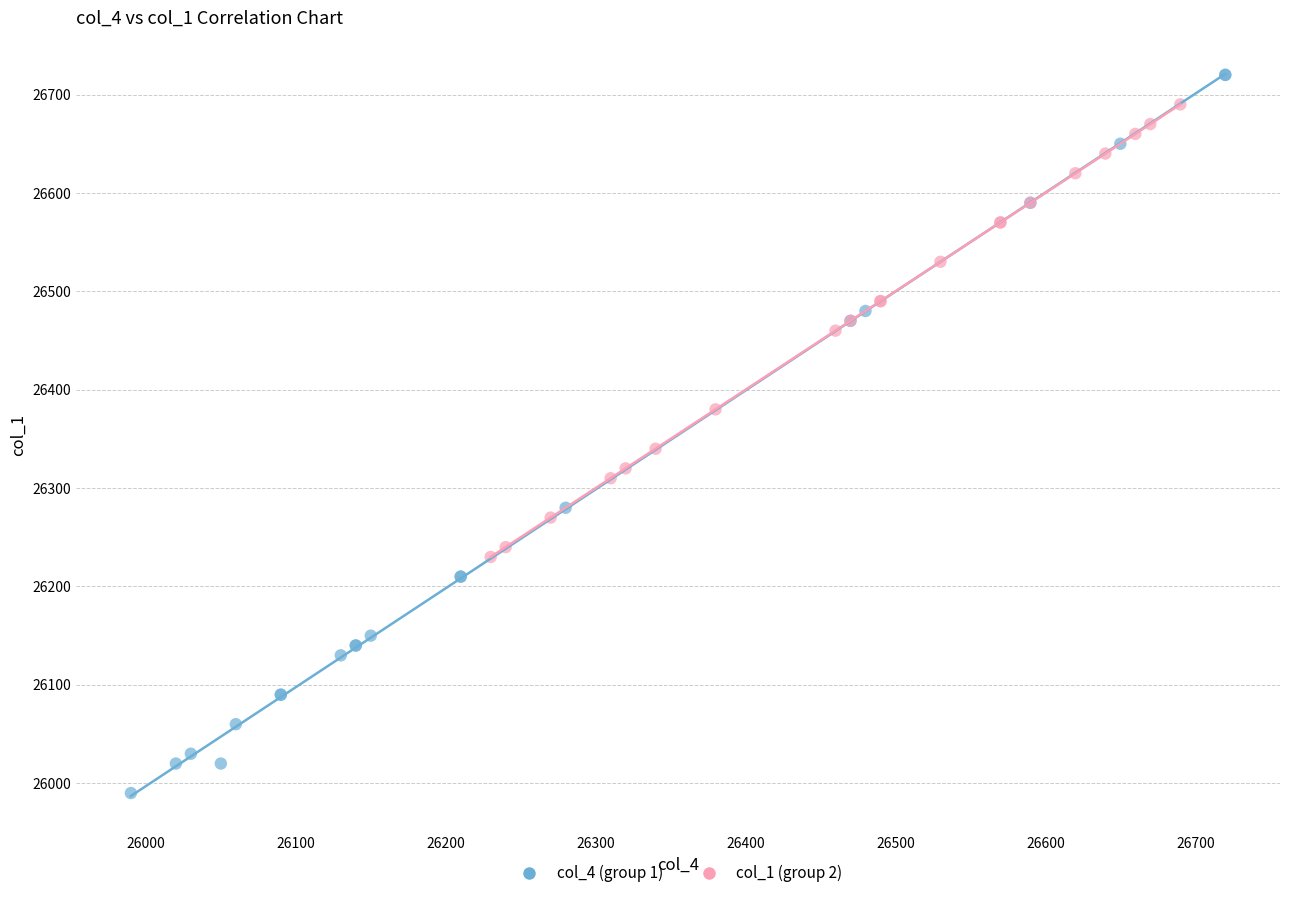

What are all the series names shown in the legend?

col_4 (group 1), col_1 (group 2)